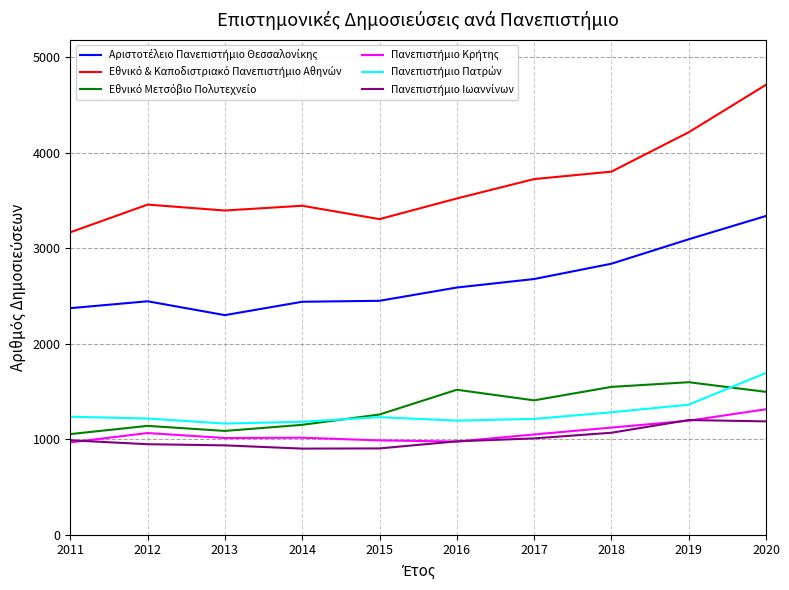

Which category has the highest value across all series?

2020